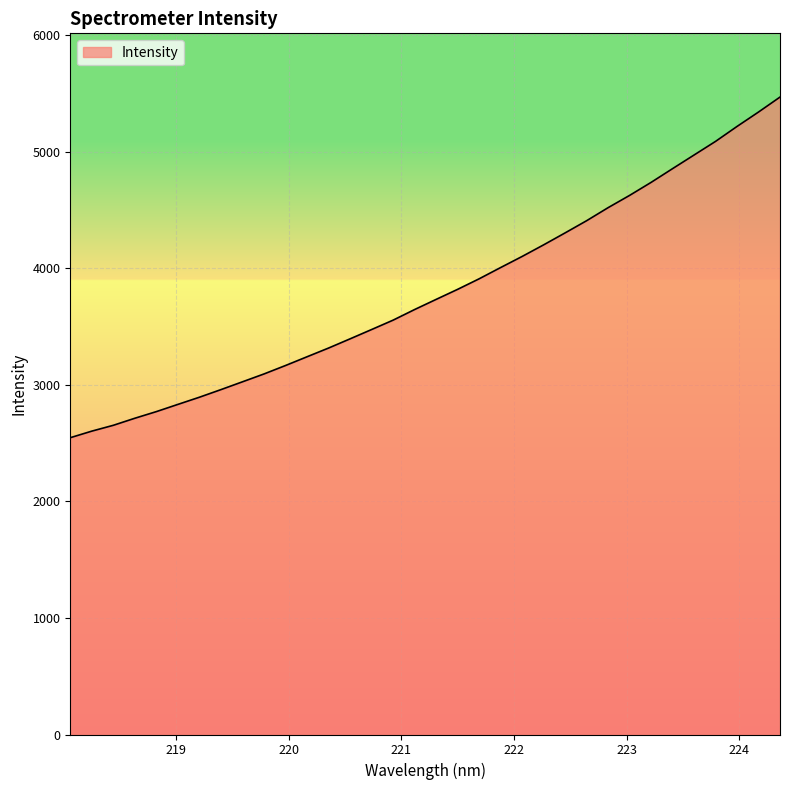

What is the difference between the maximum and minimum values?

2922.4